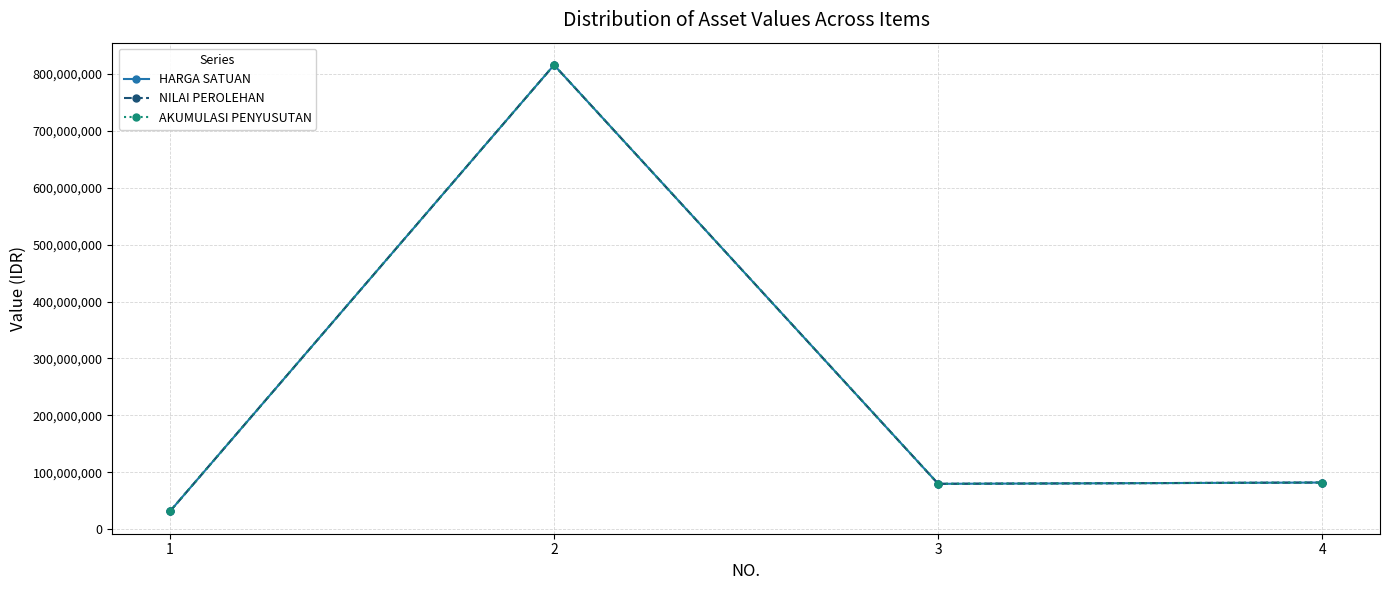

Is this an area chart (filled region under the line)?

No